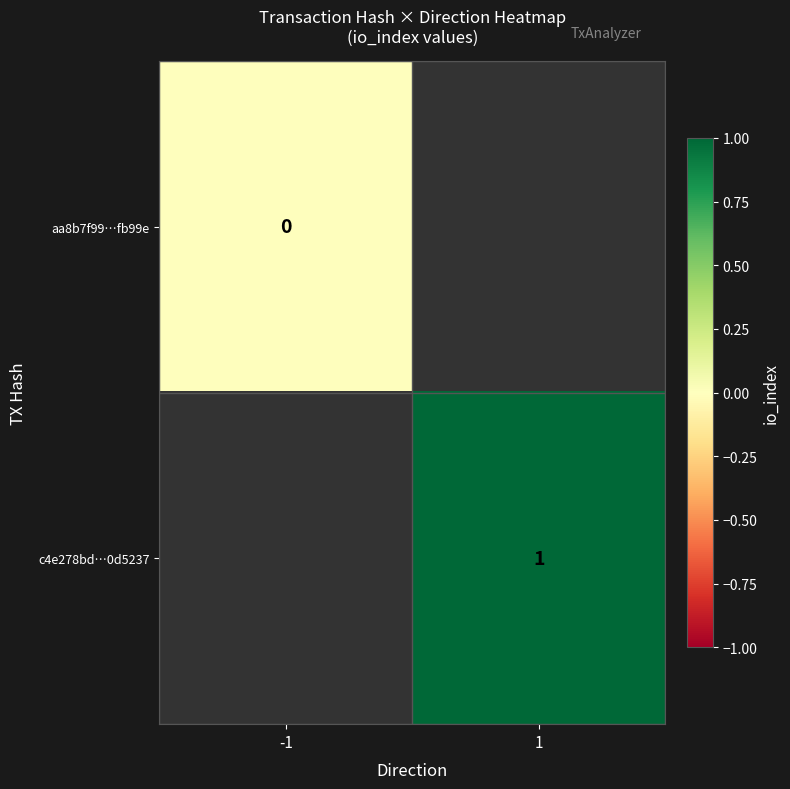

True or false: c4e278bd…0d5237 has a value of 1 at 1.

True